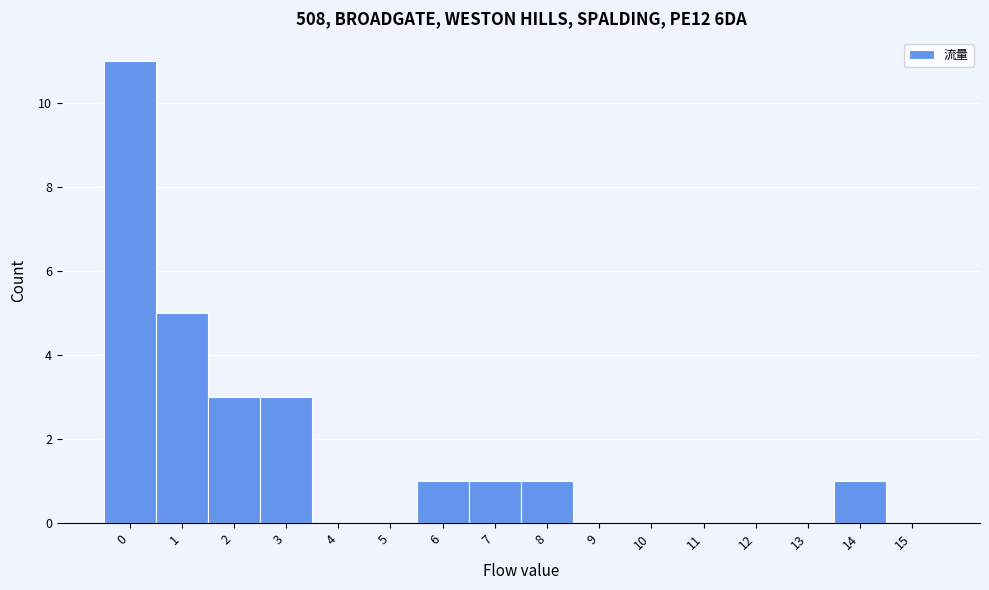

Reading left to right, extract all data points from this chart.

0=11	1=5	2=3	3=3	4=0	5=0	6=1	7=1	8=1	9=0	10=0	11=0	12=0	13=0	14=1	15=0